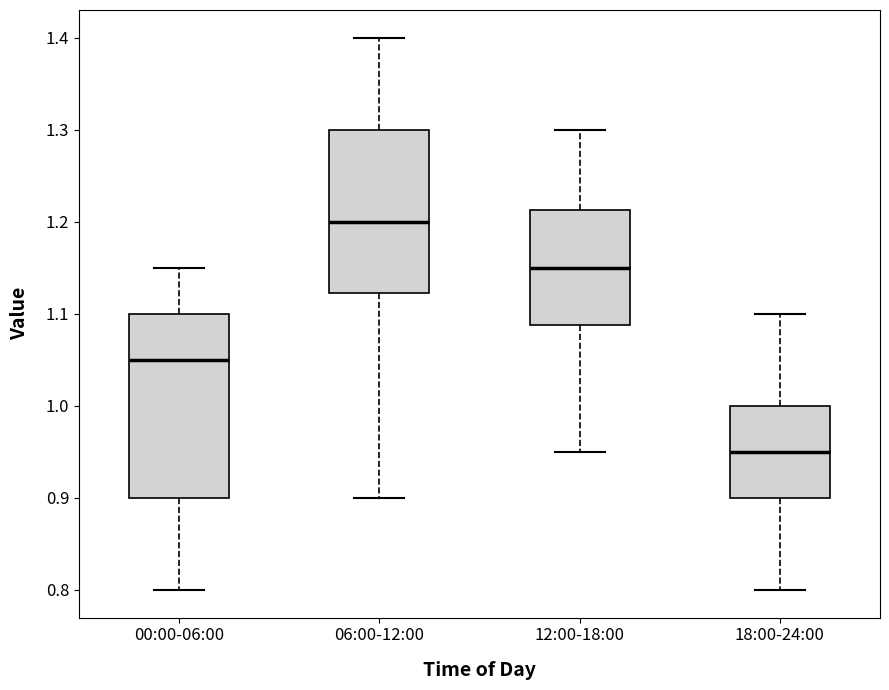

Reading left to right, transcribe this box plot: for each box, give where its median line is, the range the box spans, and where its two whiskers end, as read against the y-axis. The values are not printed on the chart, so give them approximately, as read against the axis.

00:00-06:00: median 1.05, box 0.90 to 1.10, whiskers 0.80 to 1.15
06:00-12:00: median 1.20, box 1.12 to 1.30, whiskers 0.90 to 1.40
12:00-18:00: median 1.15, box 1.09 to 1.21, whiskers 0.95 to 1.30
18:00-24:00: median 0.95, box 0.90 to 1.00, whiskers 0.80 to 1.10